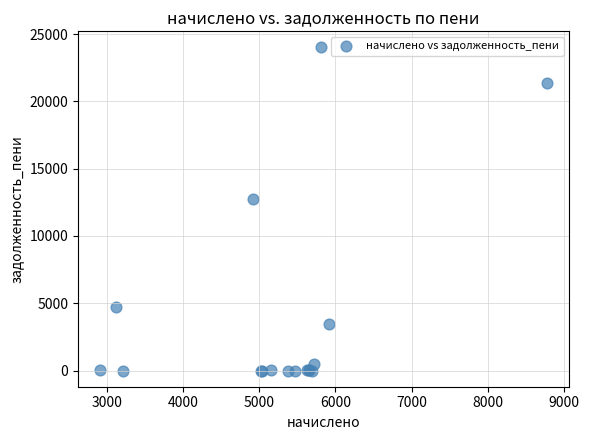

What Y value in the scatter plot is closest to 11999?

12738.4